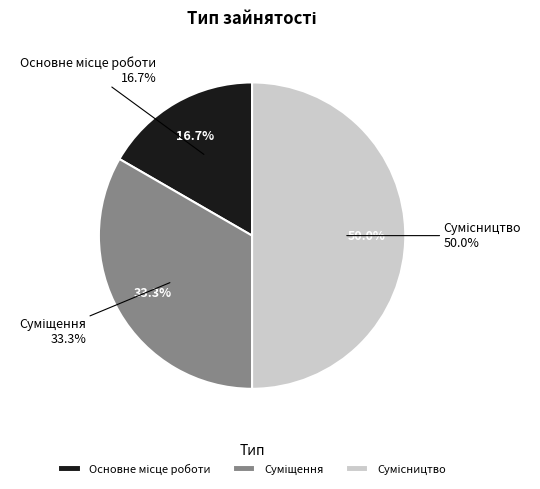

To the nearest percent, what is the combined percentage of Суміщення and Основне місце роботи?

50%